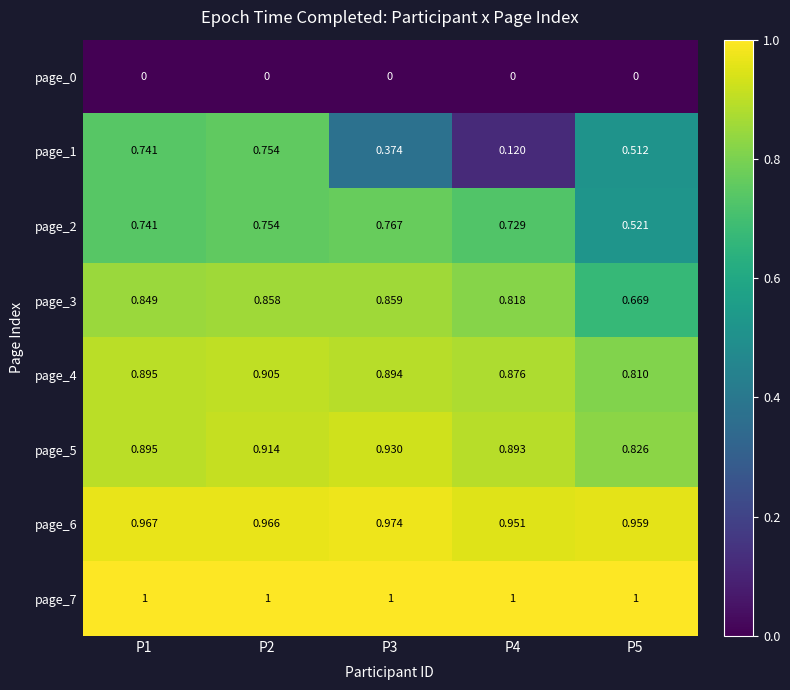

Which series has the widest spread of values?

page_1